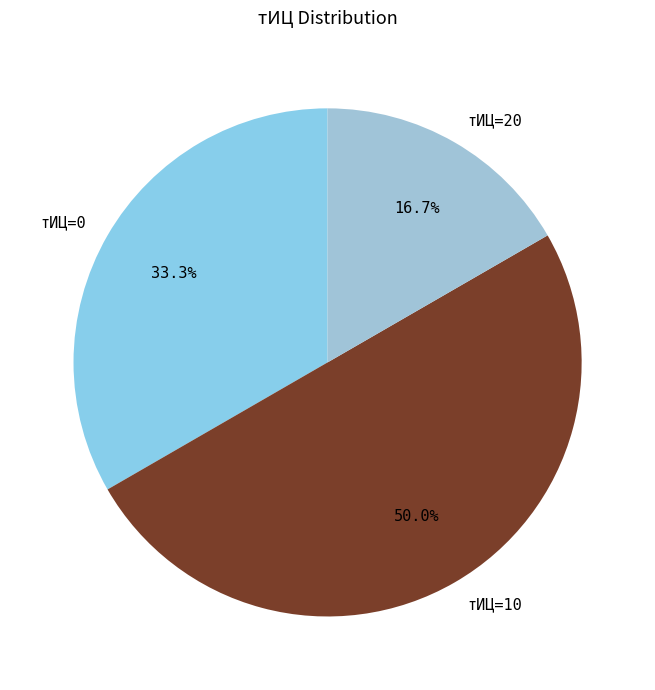

Is тИЦ=0 the majority of the pie?

No